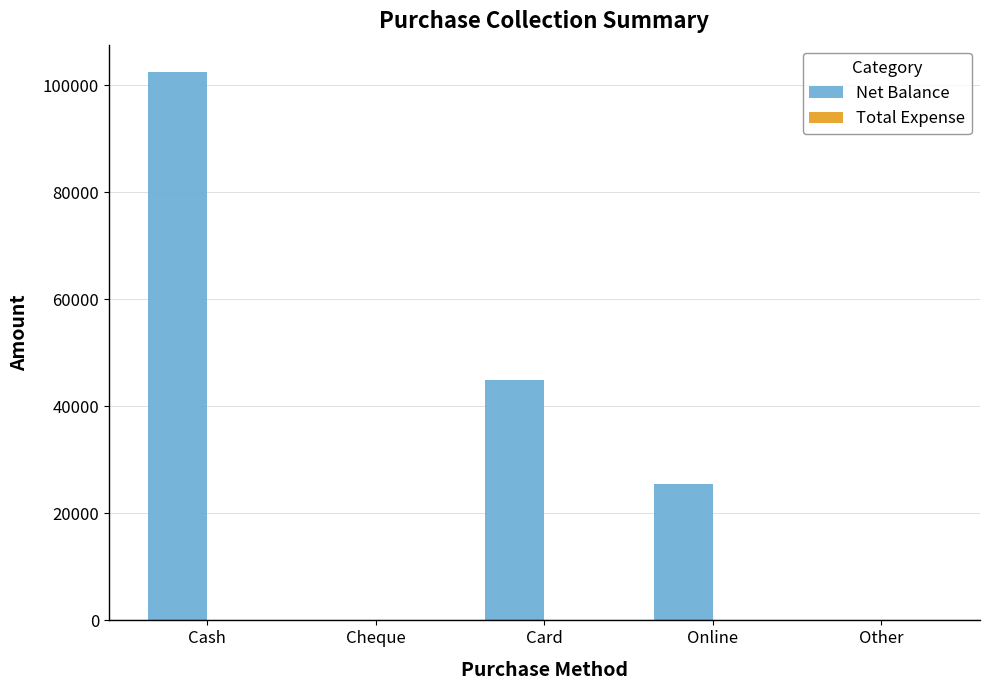

The chart shows a value of -52528 at Cheque. True or false?

False